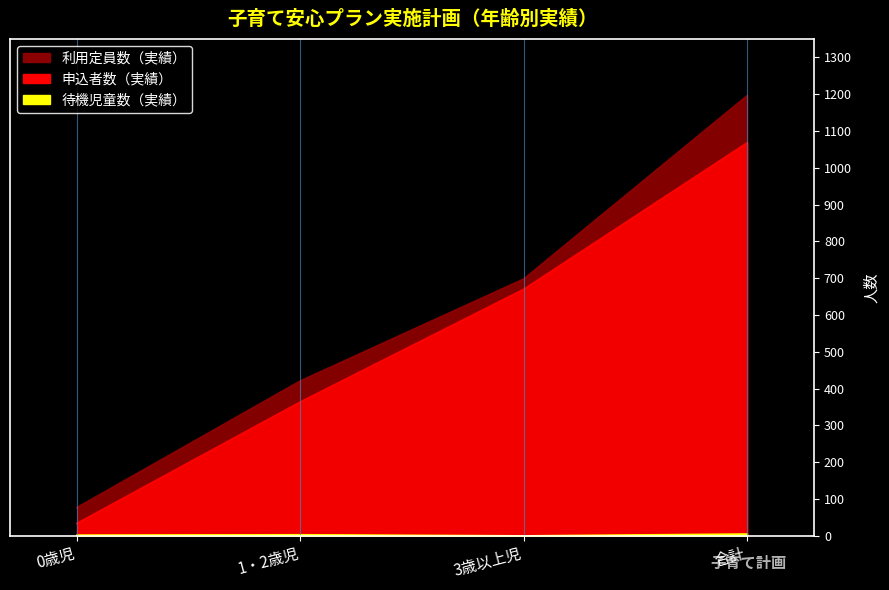

Which has a higher value, 合計 or 3歳以上児?

合計